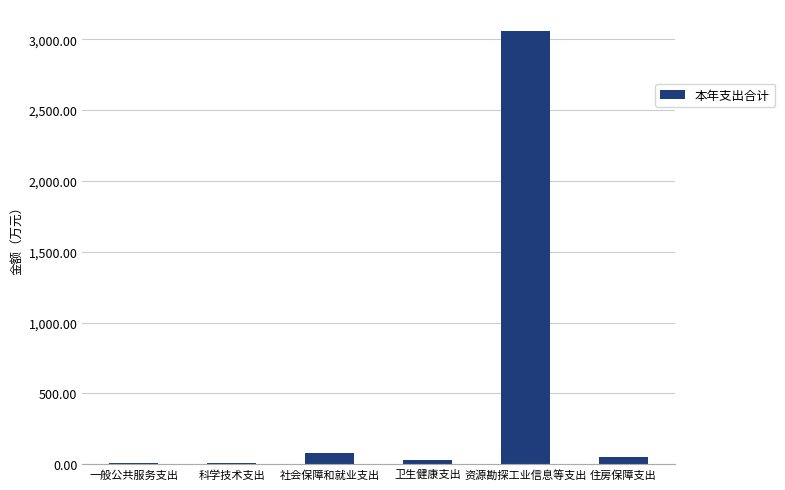

Read the value at 资源勘探工业信息等支出.

3061.0